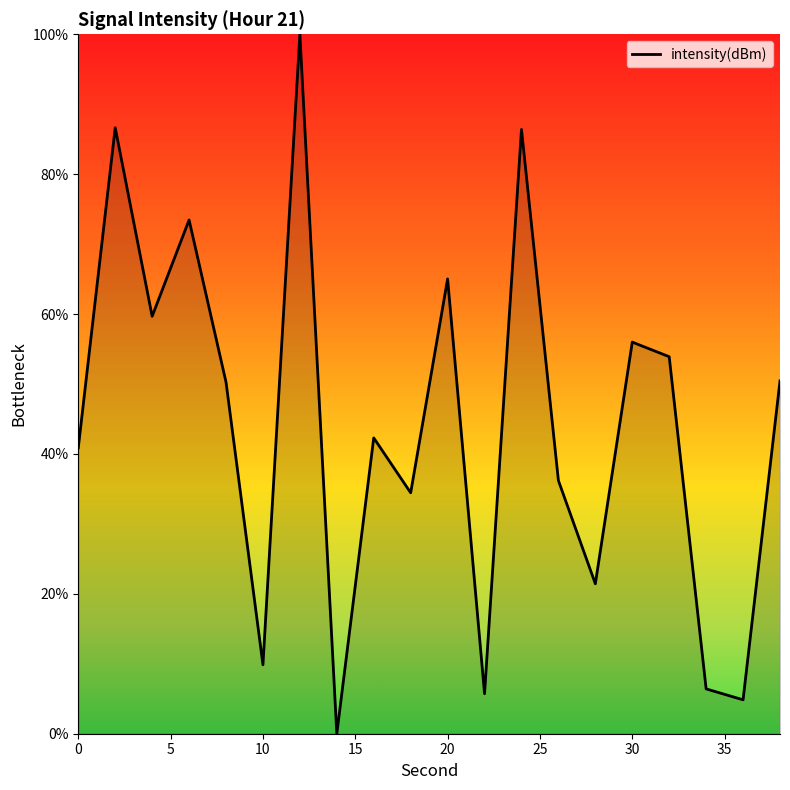

What is the maximum value shown in the chart?

100.0